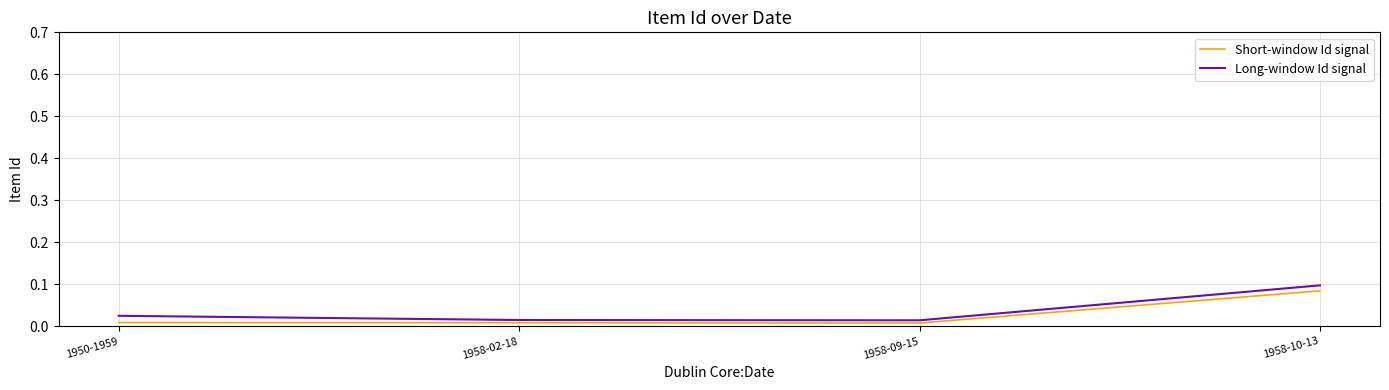

Is the value of Short-window Id signal at 1950-1959 greater than the value of Long-window Id signal at 1950-1959?

No